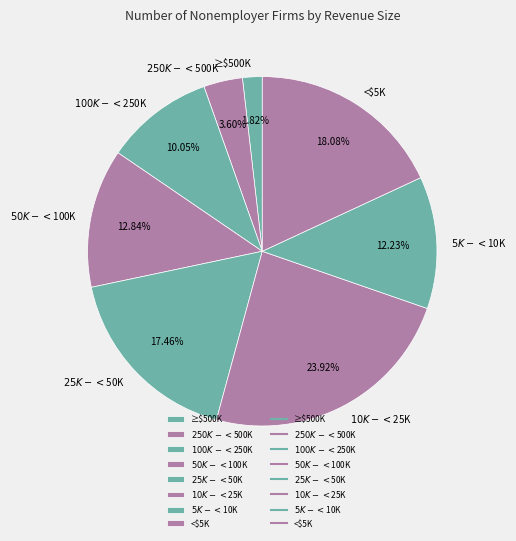

What is the ratio of the value at $100K-<$250K to the value at $5K-<$10K?

0.8